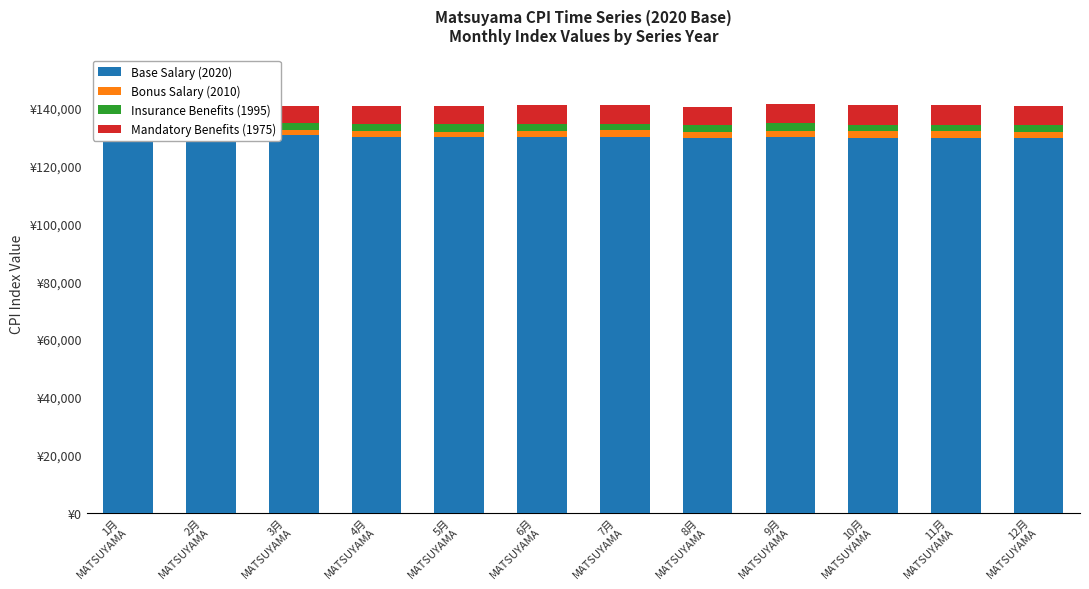

Read the Bonus Salary (2010) value at 8月
MATSUYAMA.

2350.0